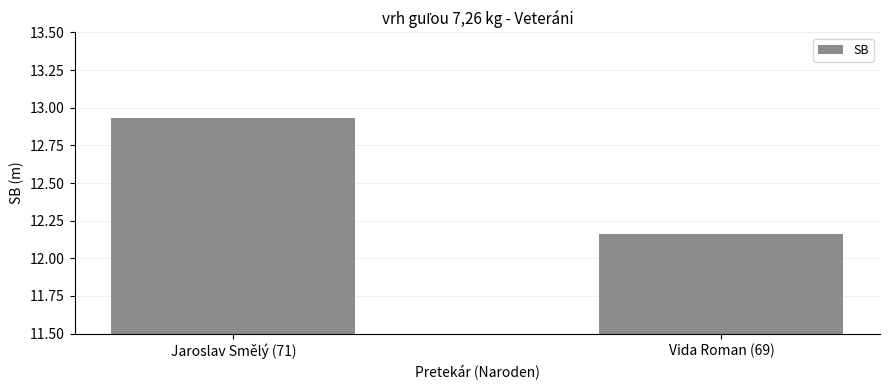

What is the ratio of the value at Jaroslav Smělý (71) to the value at Vida Roman (69)?

1.1